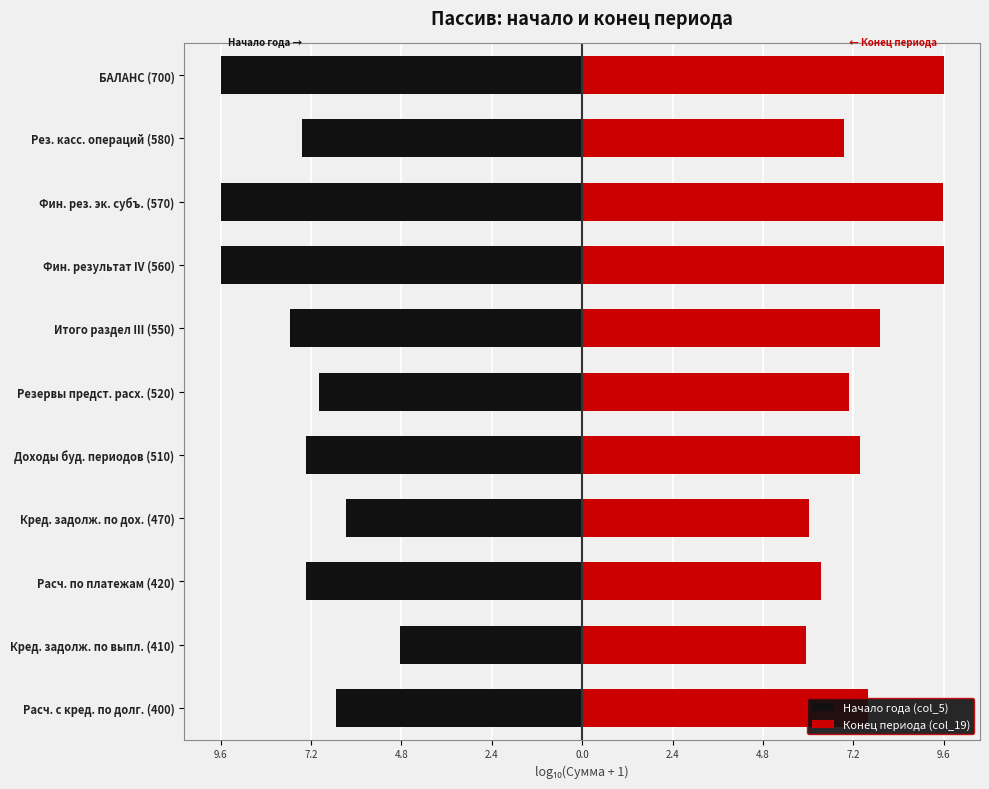

What is the difference between the maximum and second lowest values in the Конец периода (col_19) series?

3.6